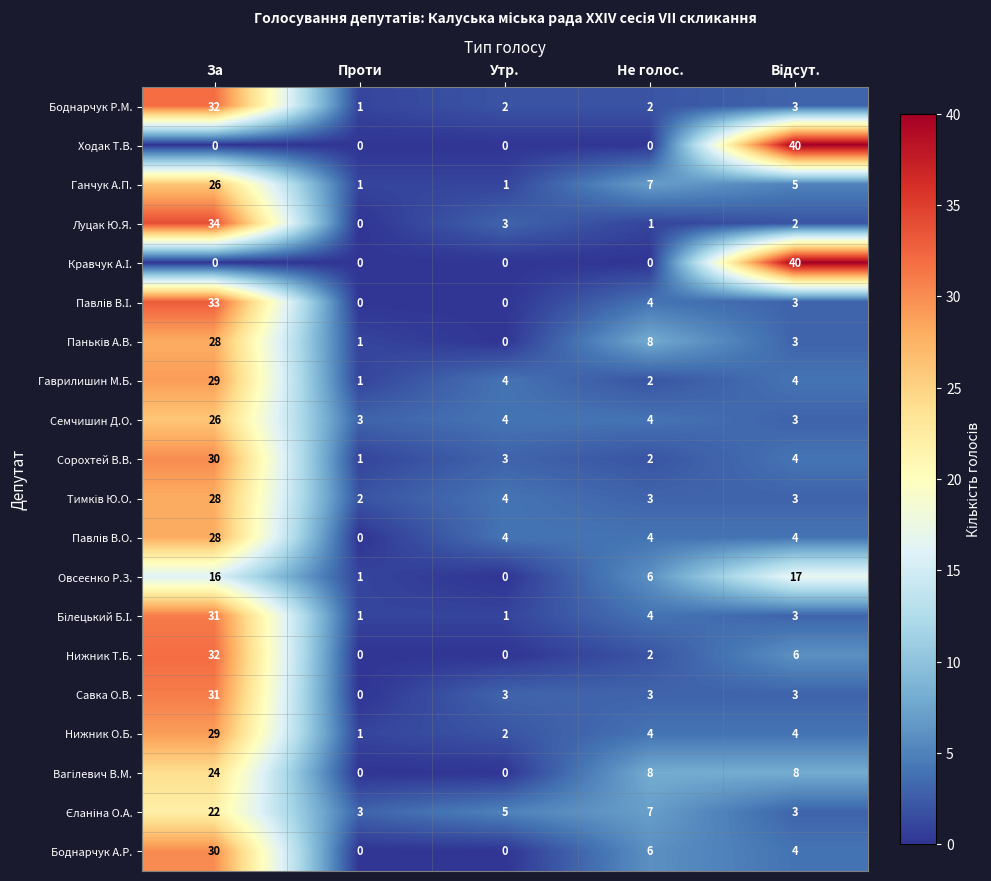

What is the difference between the Савка О.В. values at Проти and Не голос.?

3